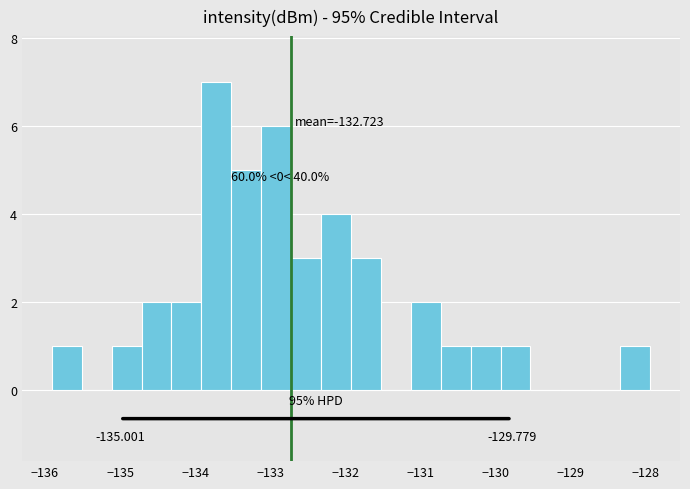

Read against the x-axis, roughly where is the centre of the tallest bar?

-133.7